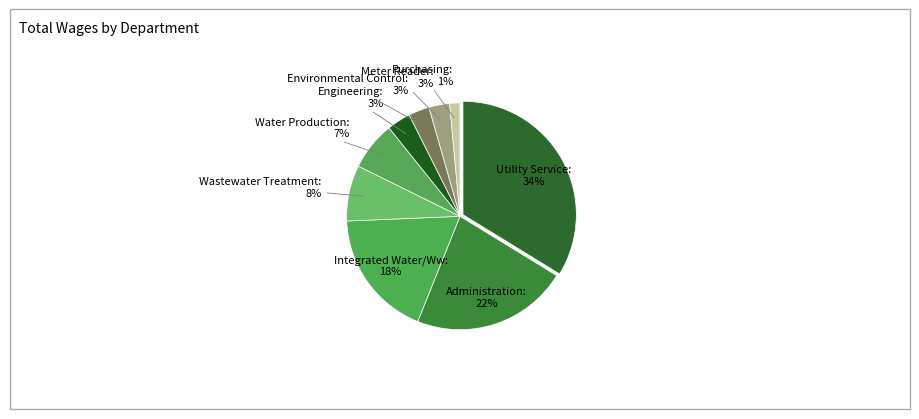

How many segments does this pie chart have?

9